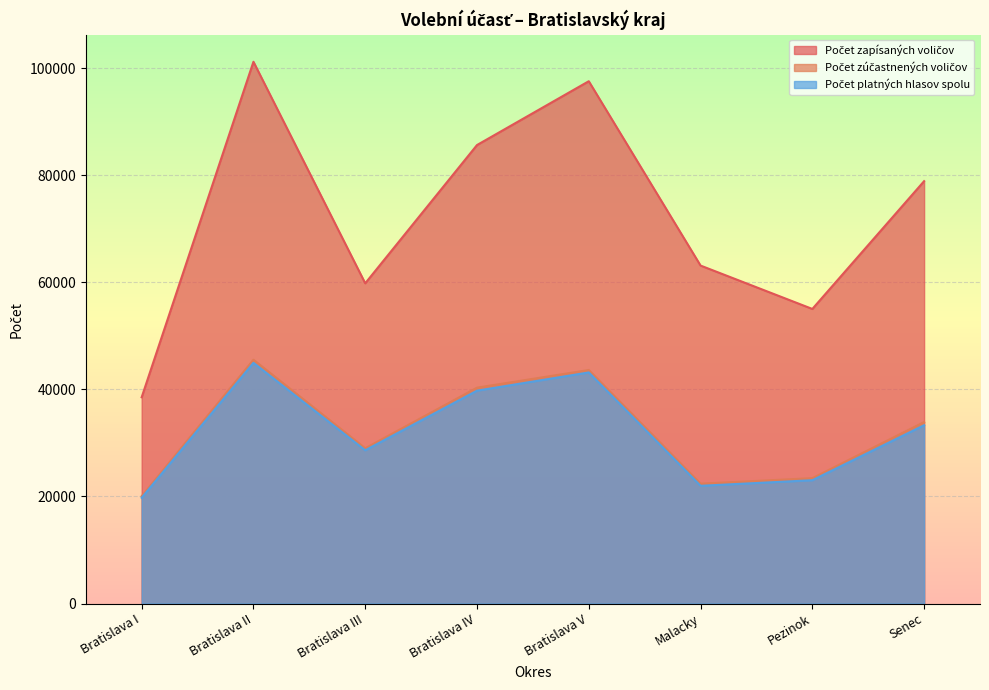

True or false: Počet platných hlasov spolu and Počet zapísaných voličov intersect in this chart.

False